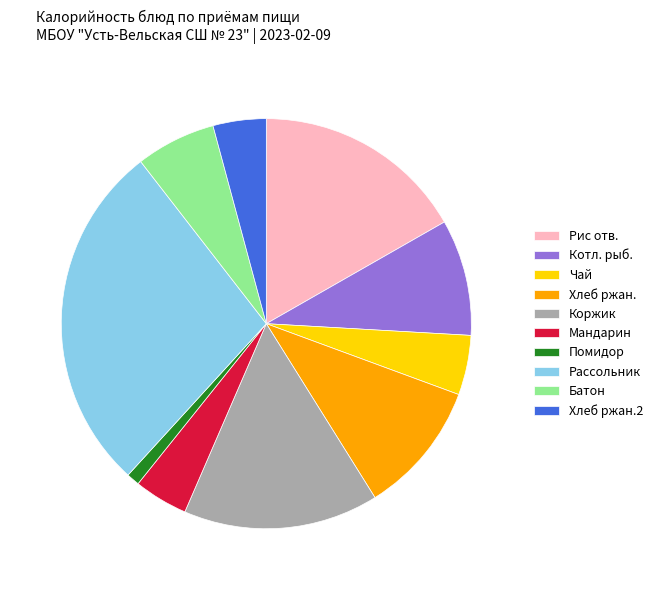

Which slice is the largest?

Рассольник